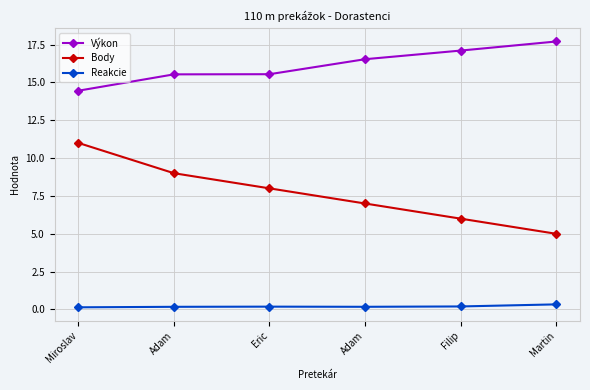

What are all the series names shown in the legend?

Výkon, Body, Reakcie